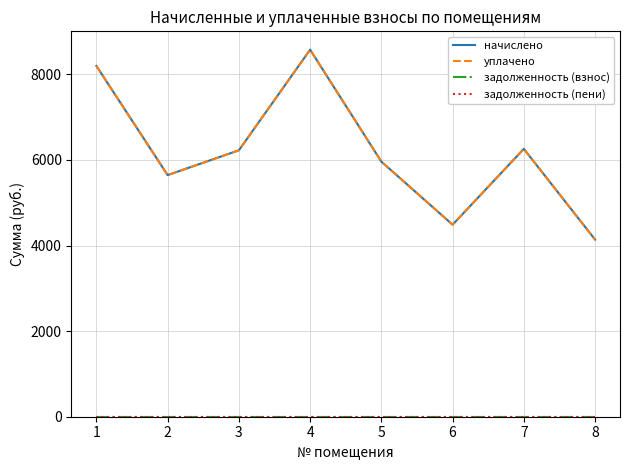

Does the chart have visible grid lines?

Yes